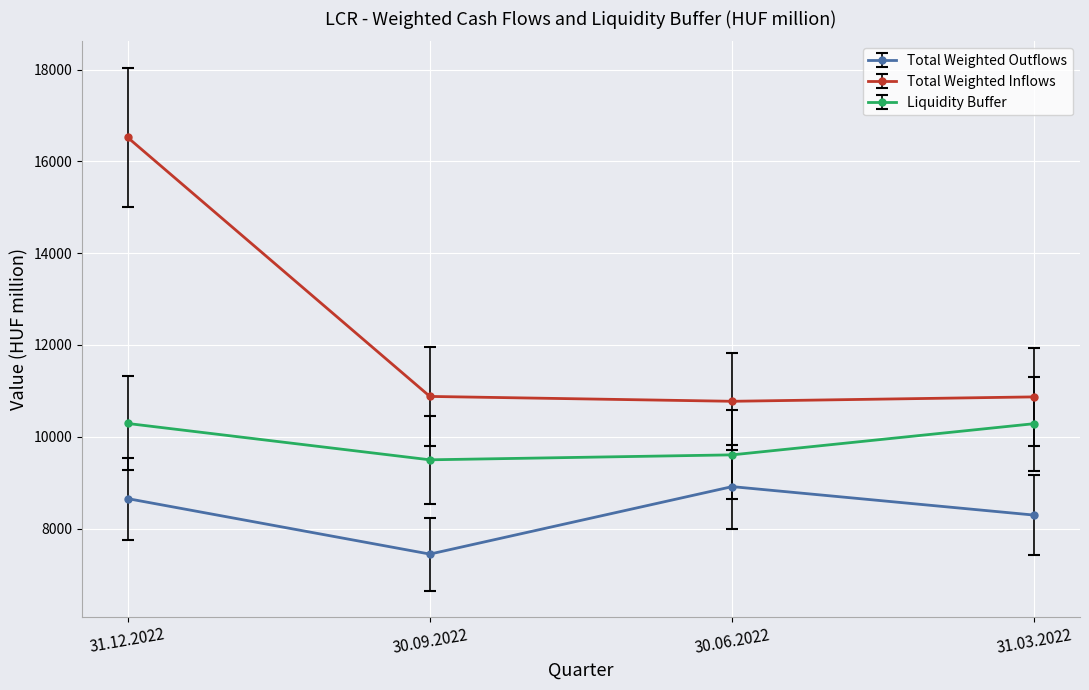

Which series has the widest spread of values?

Total Weighted Inflows